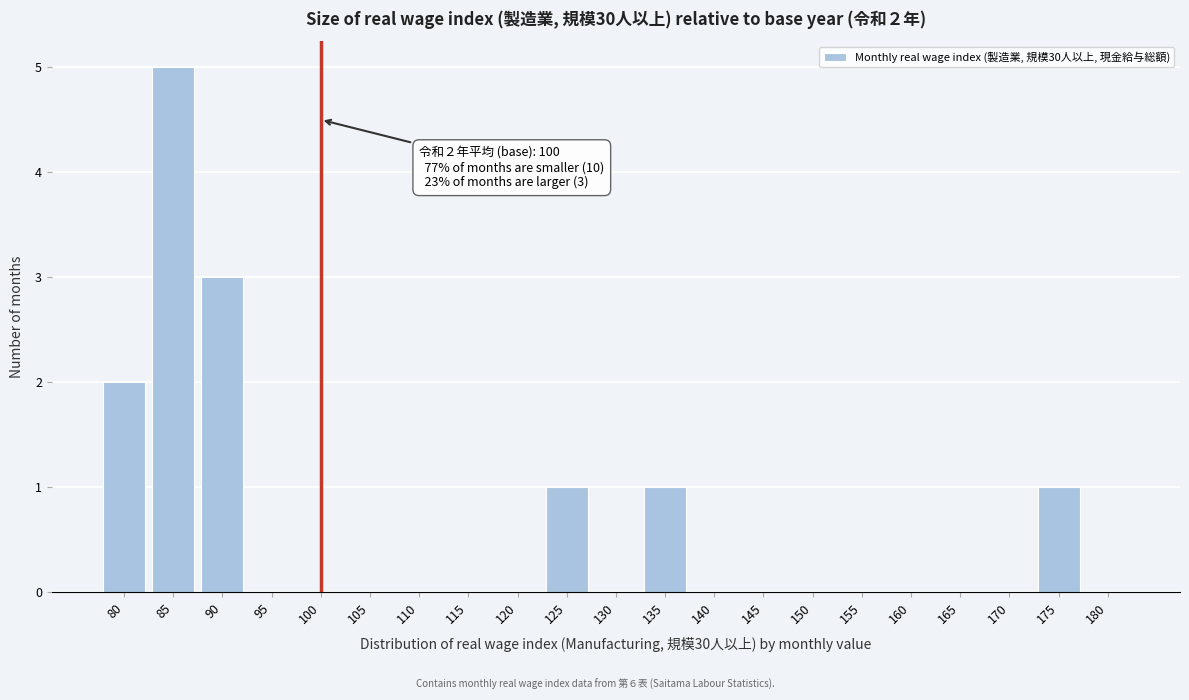

Reading left to right, transcribe all the data shown in this chart.

80=2	85=5	90=3	95=0	100=0	105=0	110=0	115=0	120=0	125=1	130=0	135=1	140=0	145=0	150=0	155=0	160=0	165=0	170=0	175=1	180=0